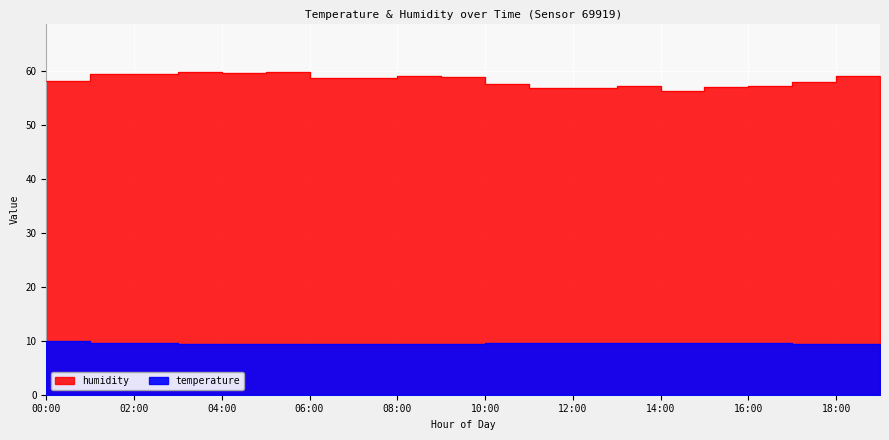

Does the chart display data point markers on the line(s)?

No